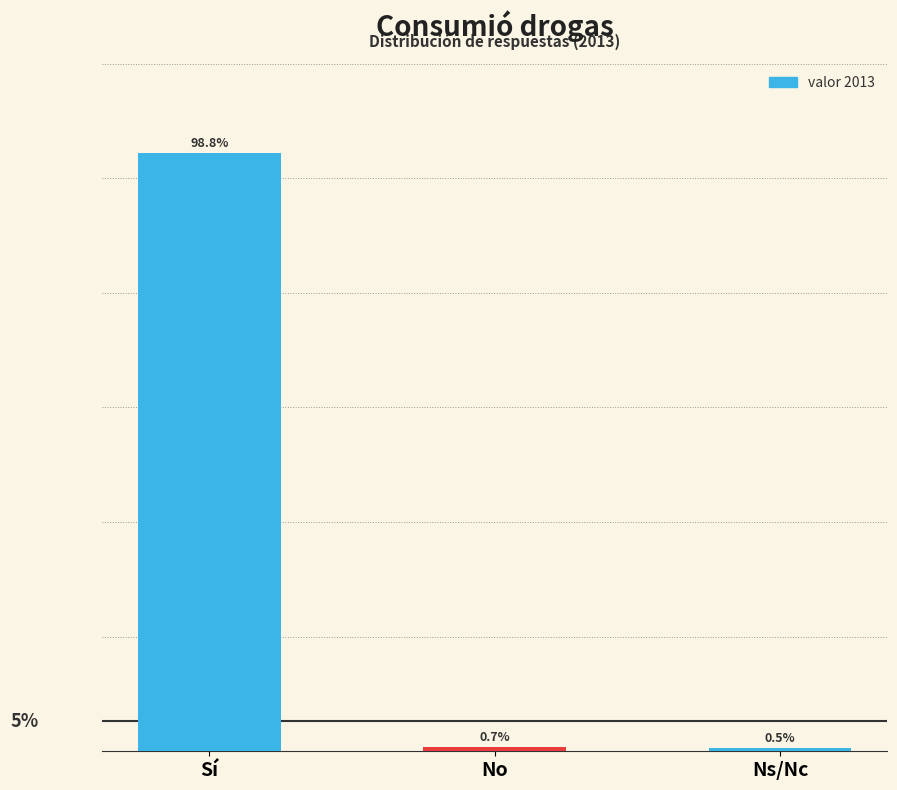

List the labels in order of value, smallest first.

Ns/Nc, No, Sí